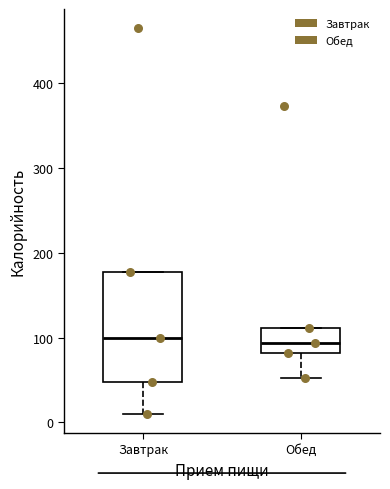

Reading left to right, read every box against the y-axis: the position of its median line, the range the box covers, and the ends of its whiskers. The values are not printed on the chart, so give them approximately, as read against the axis.

Завтрак: median 100, box 50 to 180, whiskers 10 to 180
Обед: median 90, box 80 to 110, whiskers 50 to 110